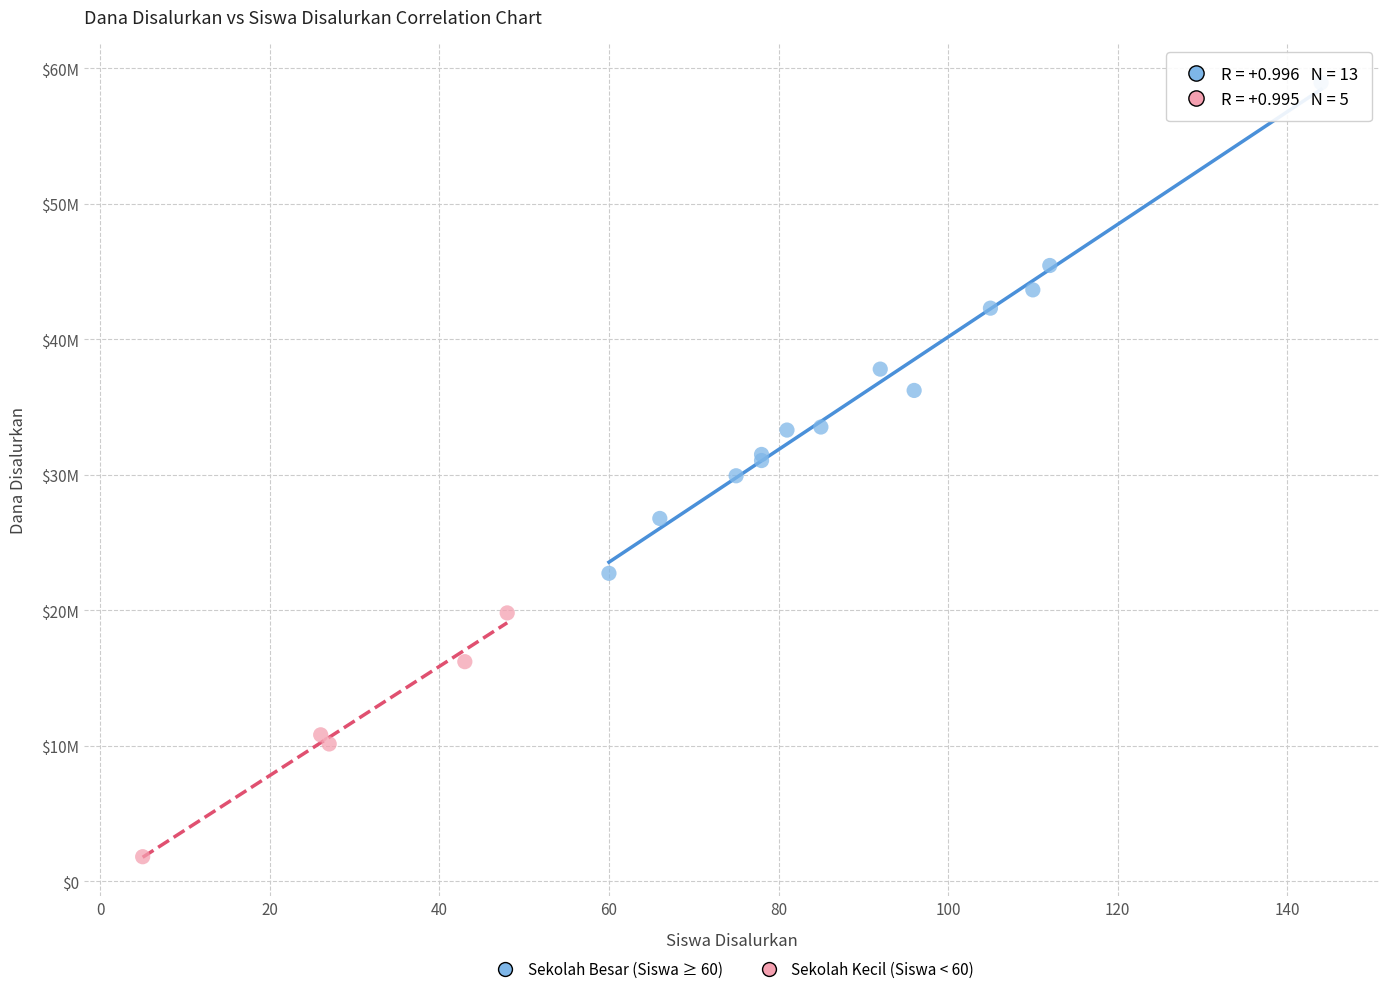

Which series contains the highest Y value?

Sekolah Besar (Siswa ≥ 60)